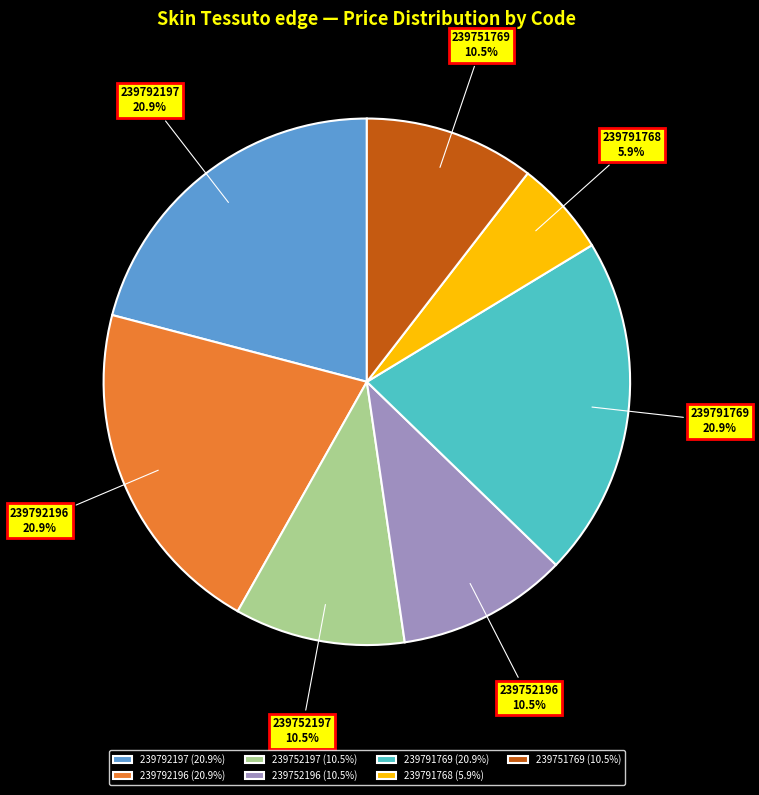

Do 239752197 and 239792196 together represent more than half of the pie?

No